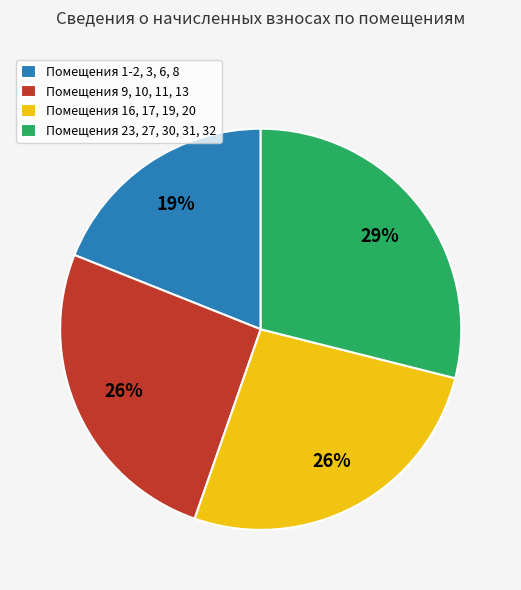

Is the sum of Помещения 1-2, 3, 6, 8 and Помещения 23, 27, 30, 31, 32 greater than half?

No